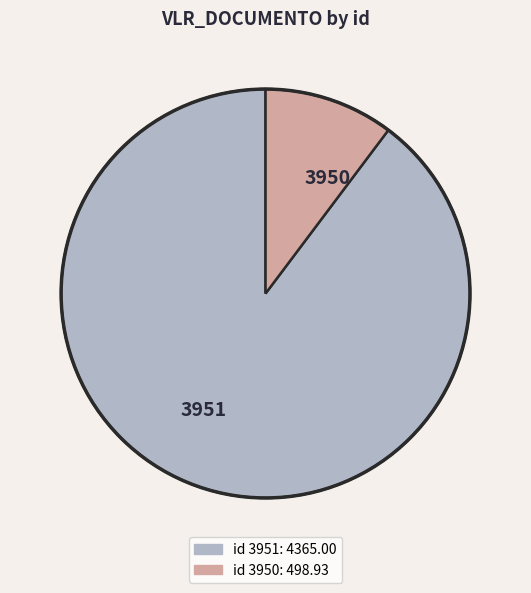

Approximately how many times larger is the value at 3950 compared to 3951?

0.1